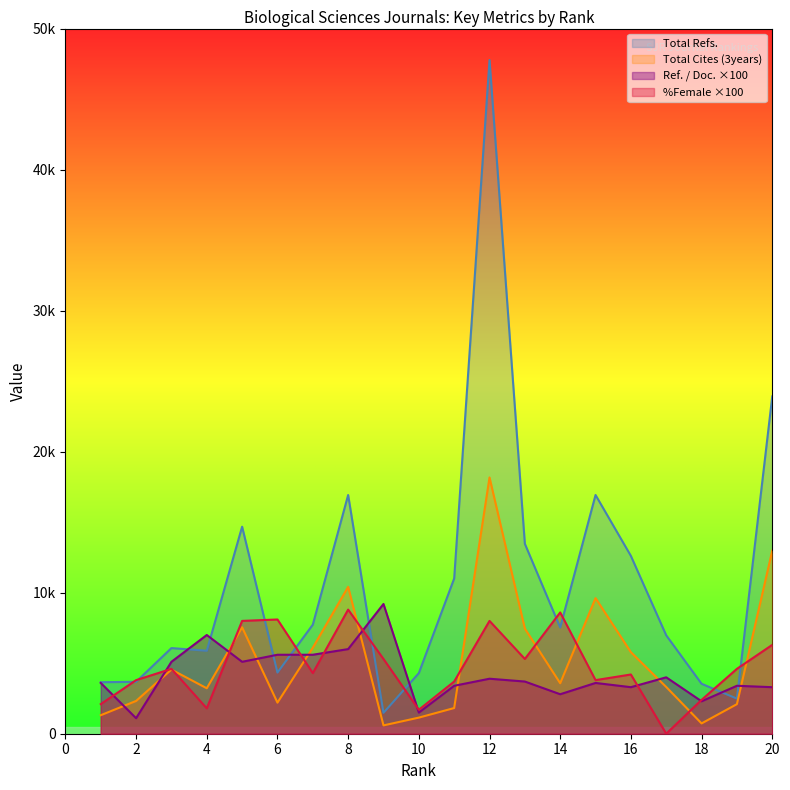

Is it true that Total Cites (3years) equals 5782 at 16?

True